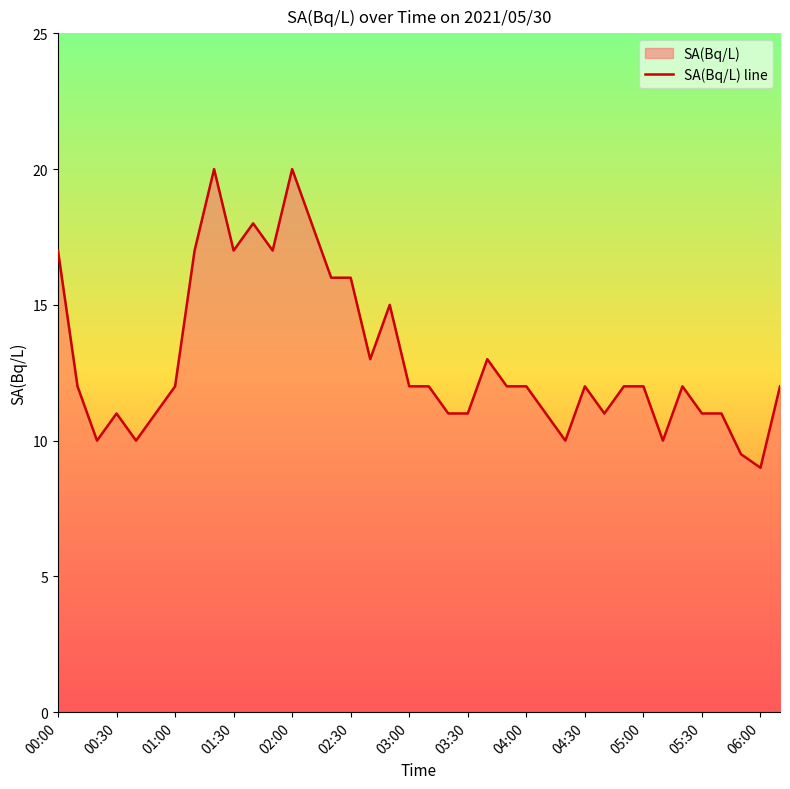

What is the maximum value shown in the chart?

20.0